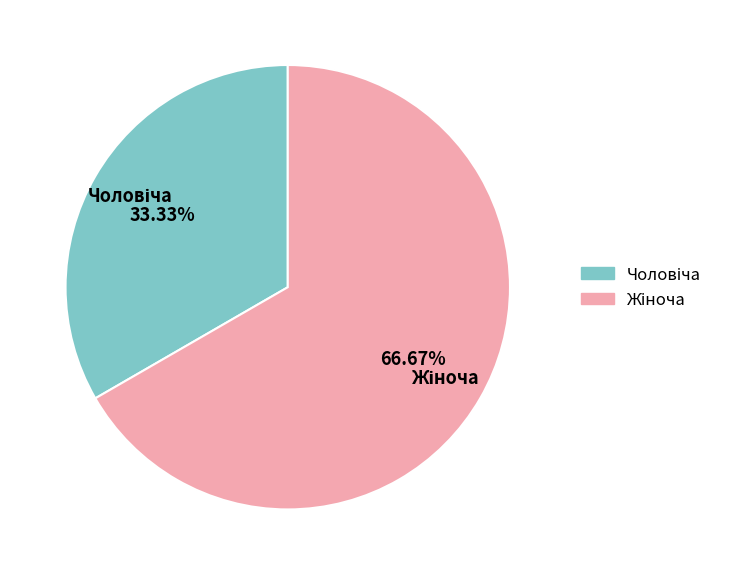

Does any single category account for the majority?

Yes